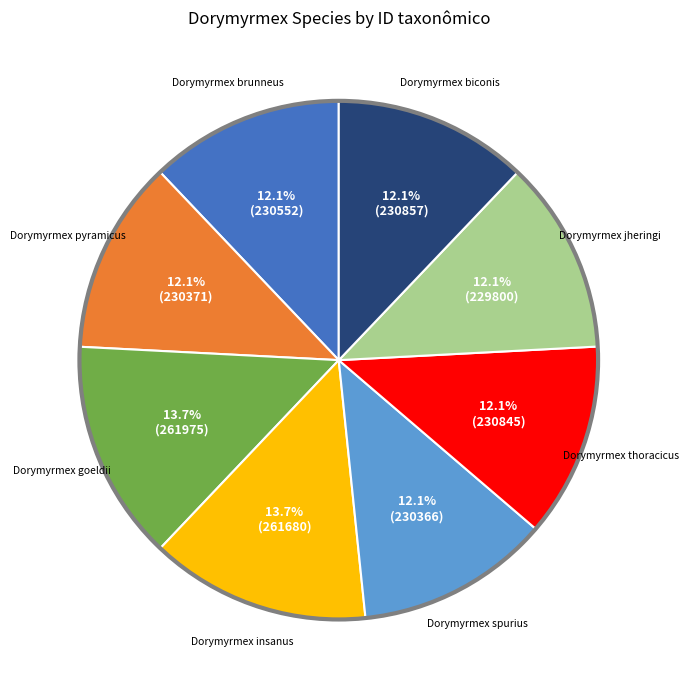

Is there any slice that represents more than half of the pie?

No